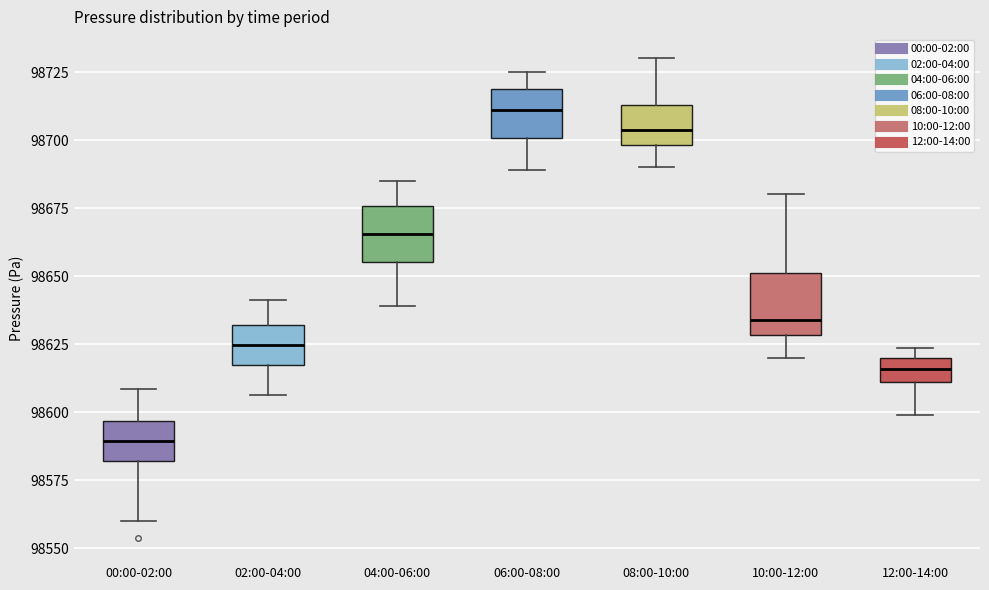

Which box has the highest median line?

06:00-08:00